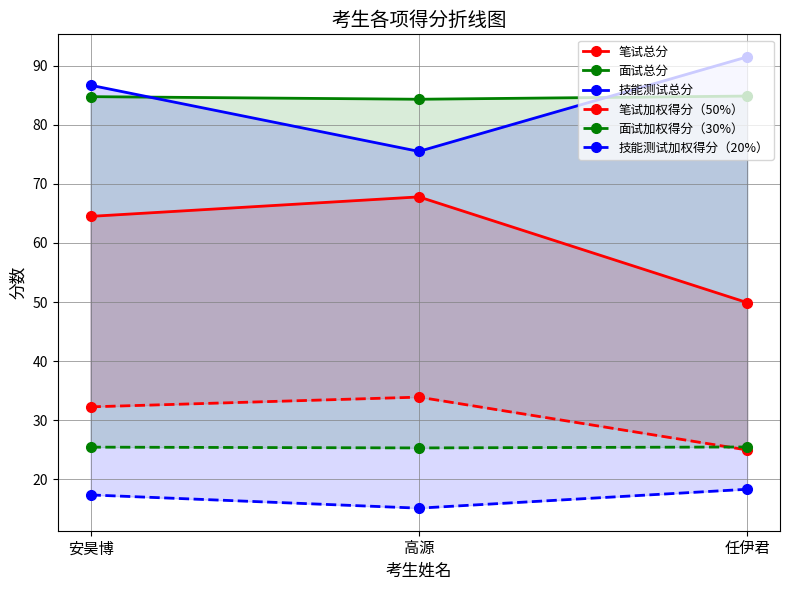

Between 安昊博 and 任伊君, which series saw the biggest shift?

笔试总分